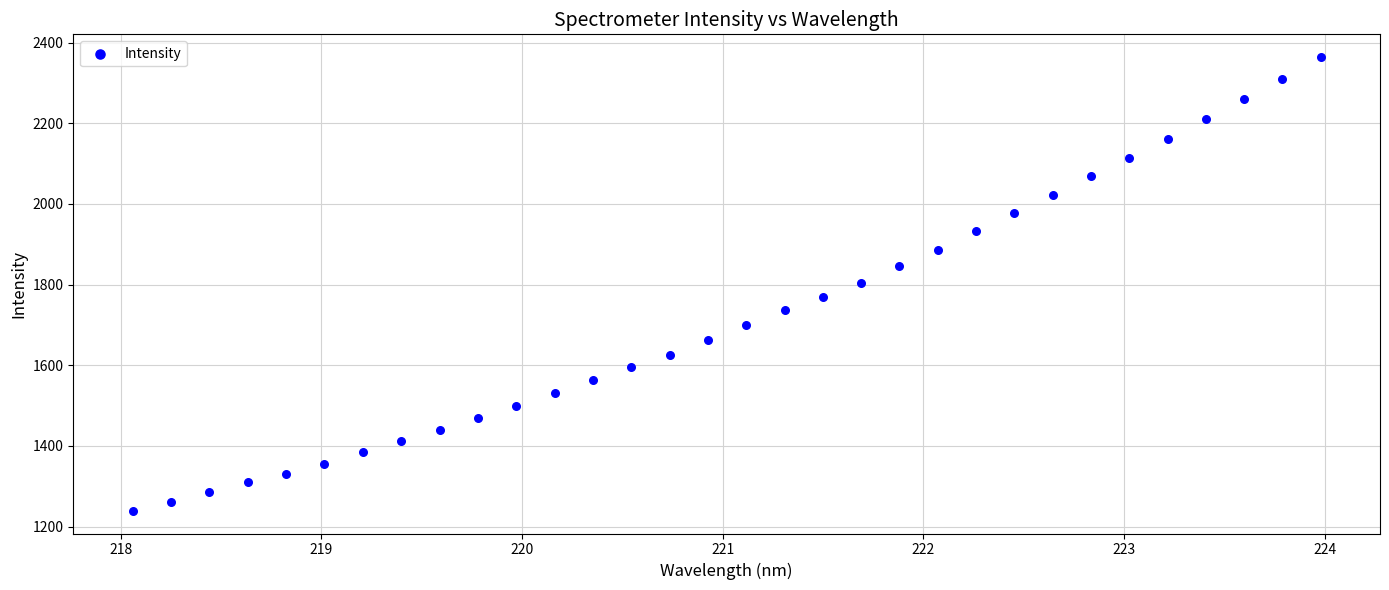

What is the range of Y values (max minus min)?

1124.9